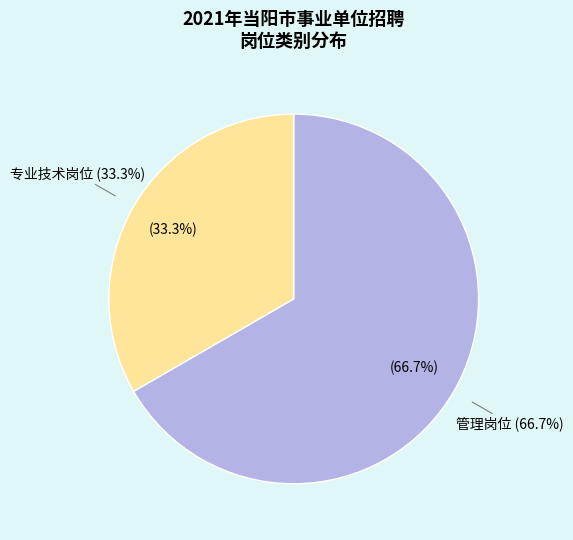

Is there a majority slice in this chart?

Yes